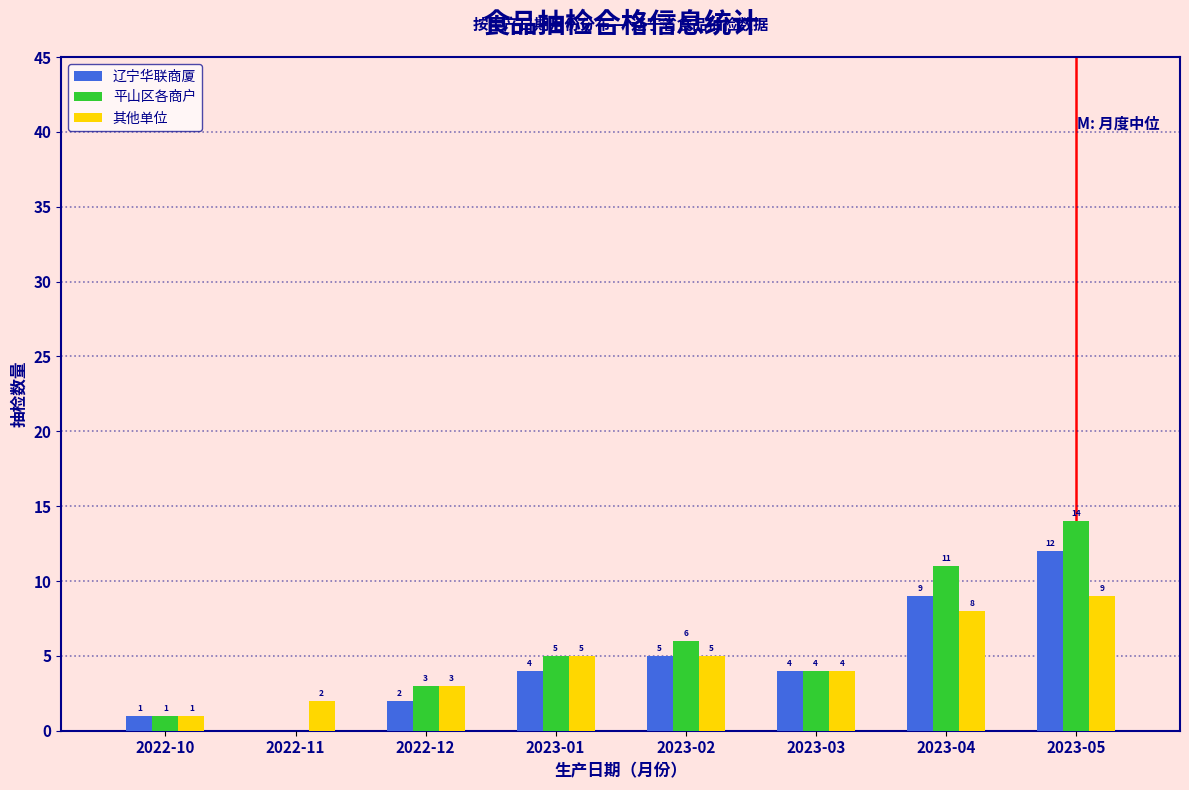

True or false: 辽宁华联商厦 has a value of 2 at 2023-04.

False